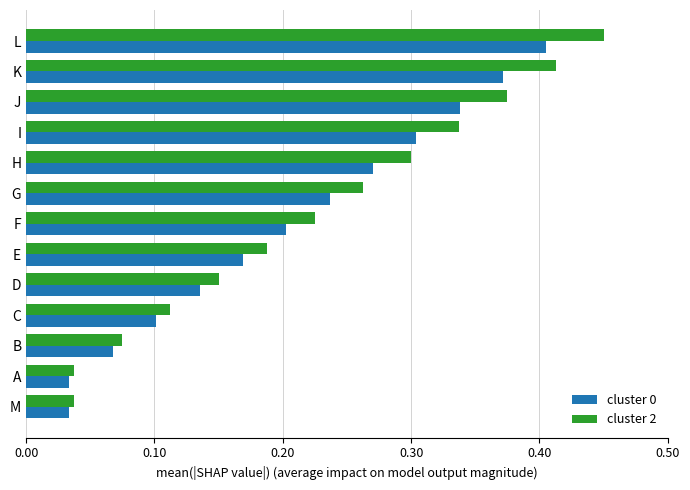

What is the sum of the cluster 2 values at L and C?

0.6